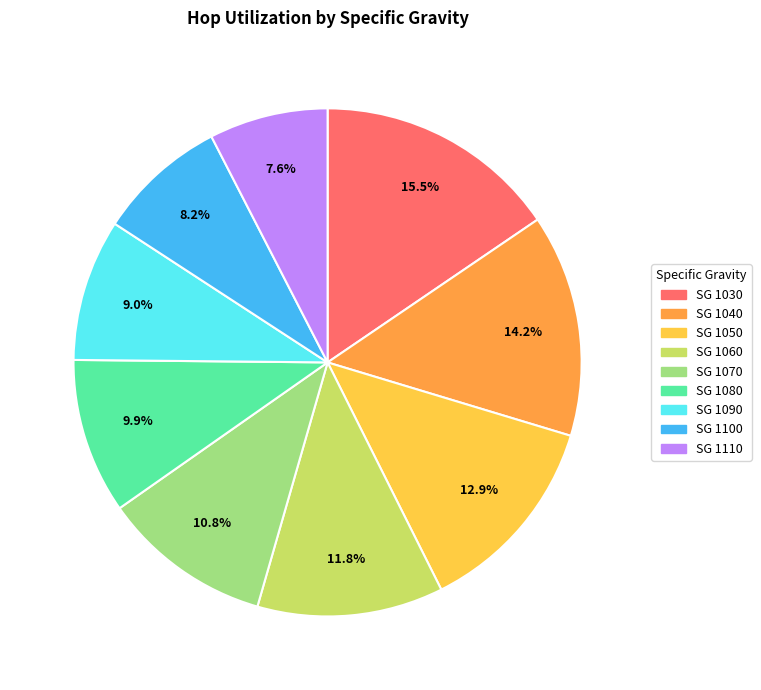

How many segments does this pie chart have?

9